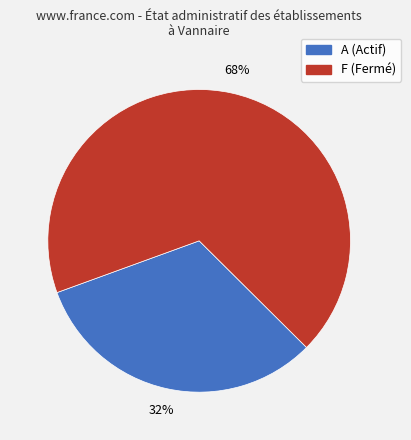

Is there any slice that represents more than half of the pie?

Yes